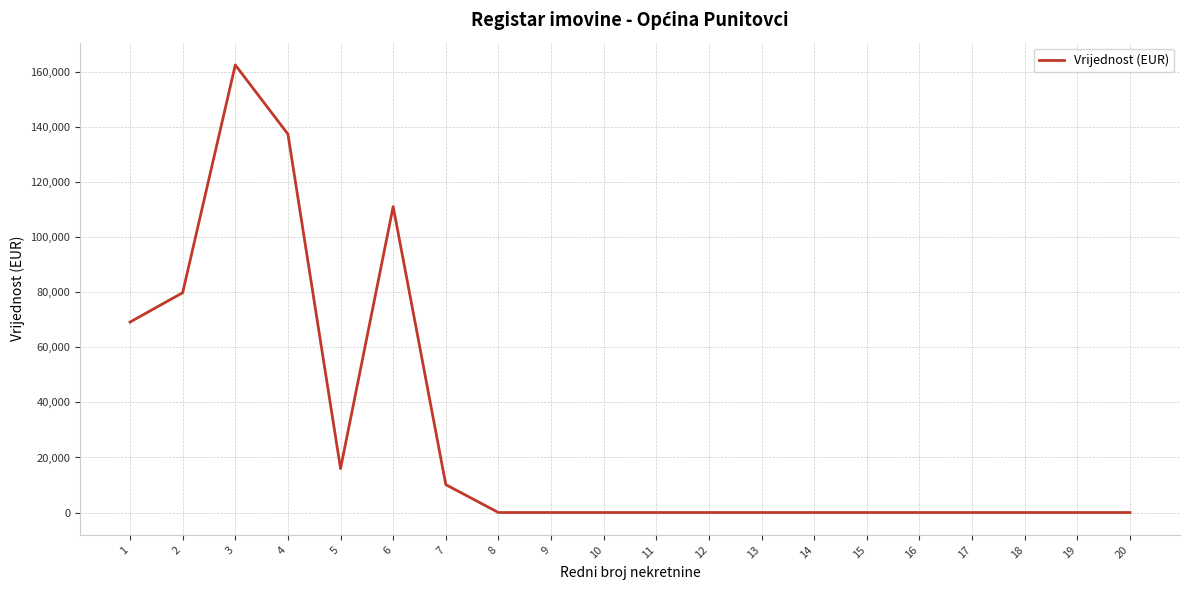

What is the maximum value shown in the chart?

162661.7